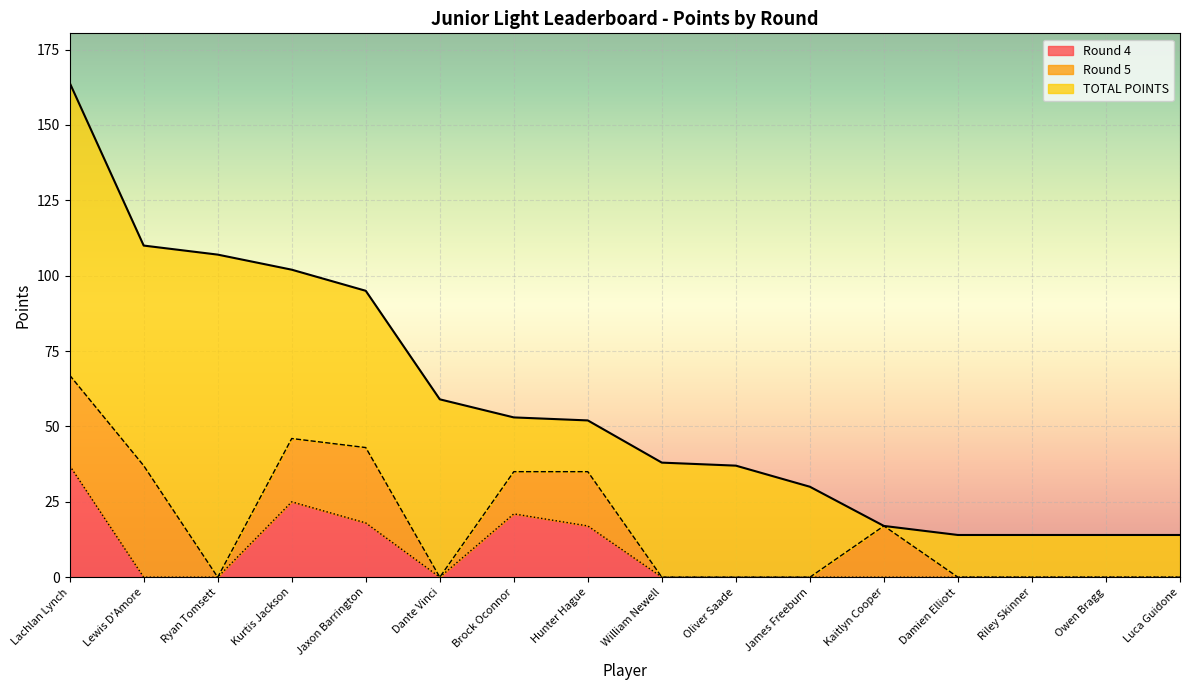

Is the value of TOTAL POINTS at Oliver Saade greater than the value of Round 4 at Kaitlyn Cooper?

Yes